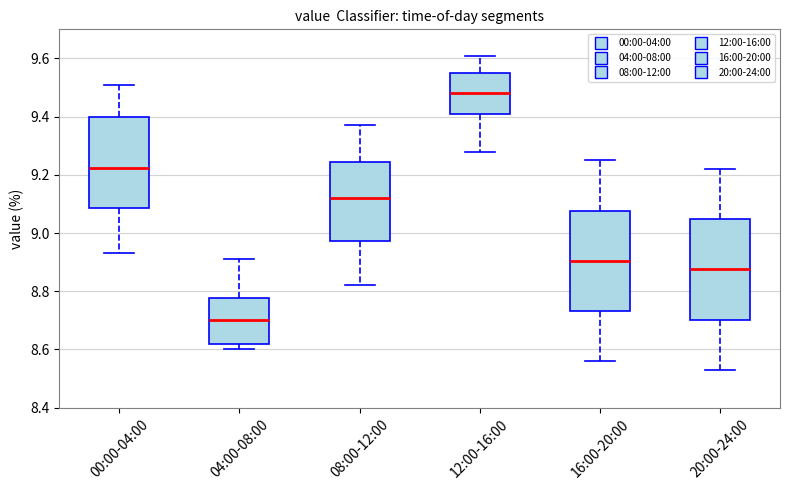

Where does the upper whisker of the box for 16:00-20:00 end on the y-axis? The values are not printed on the chart, so give them approximately, as read against the axis.

9.26